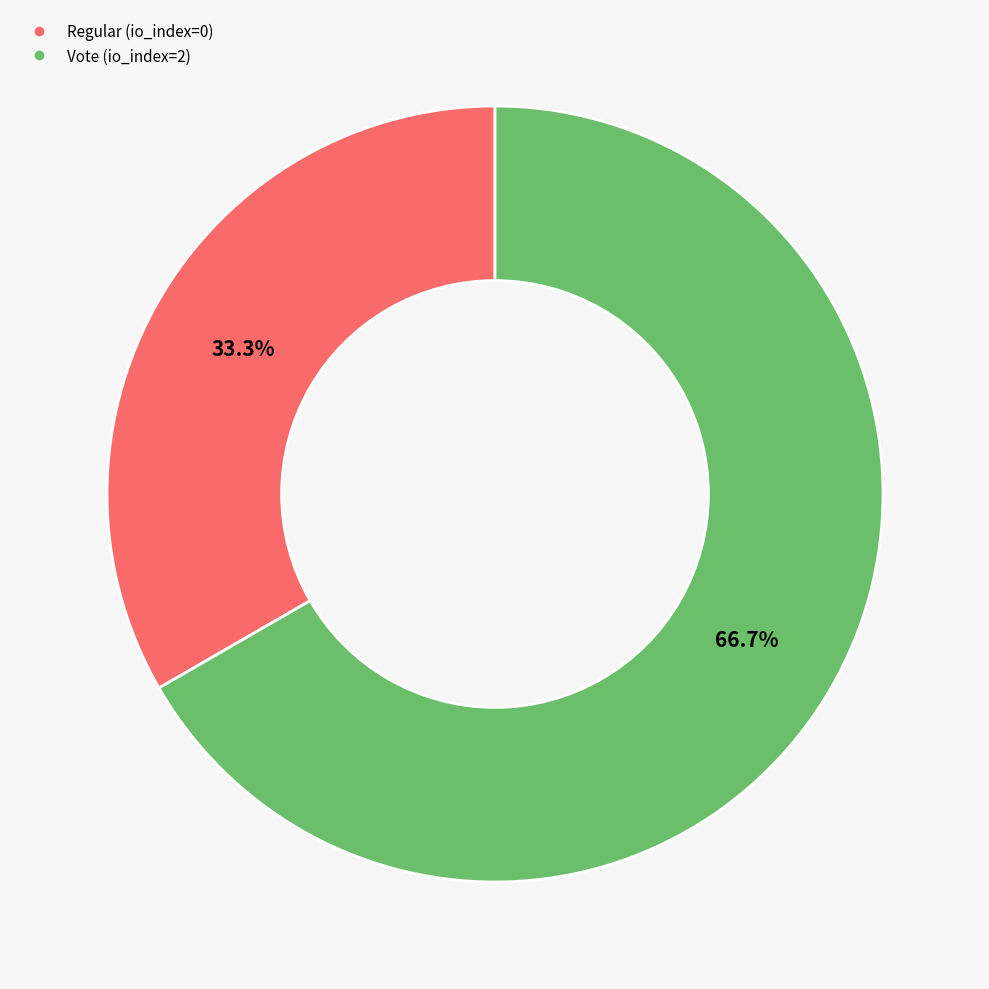

Is it true that Vote (io_index=2) is 67% of the pie?

True